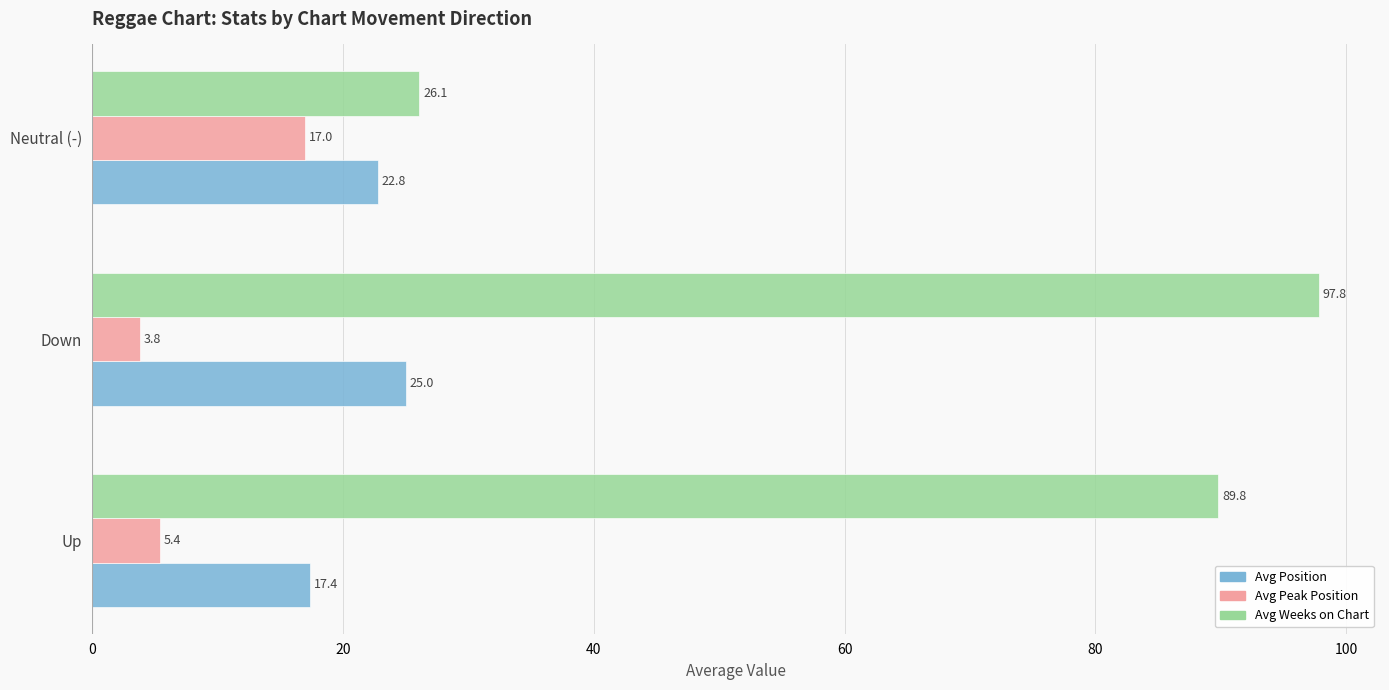

Which series changed the most between Up and Neutral (-)?

Avg Weeks on Chart